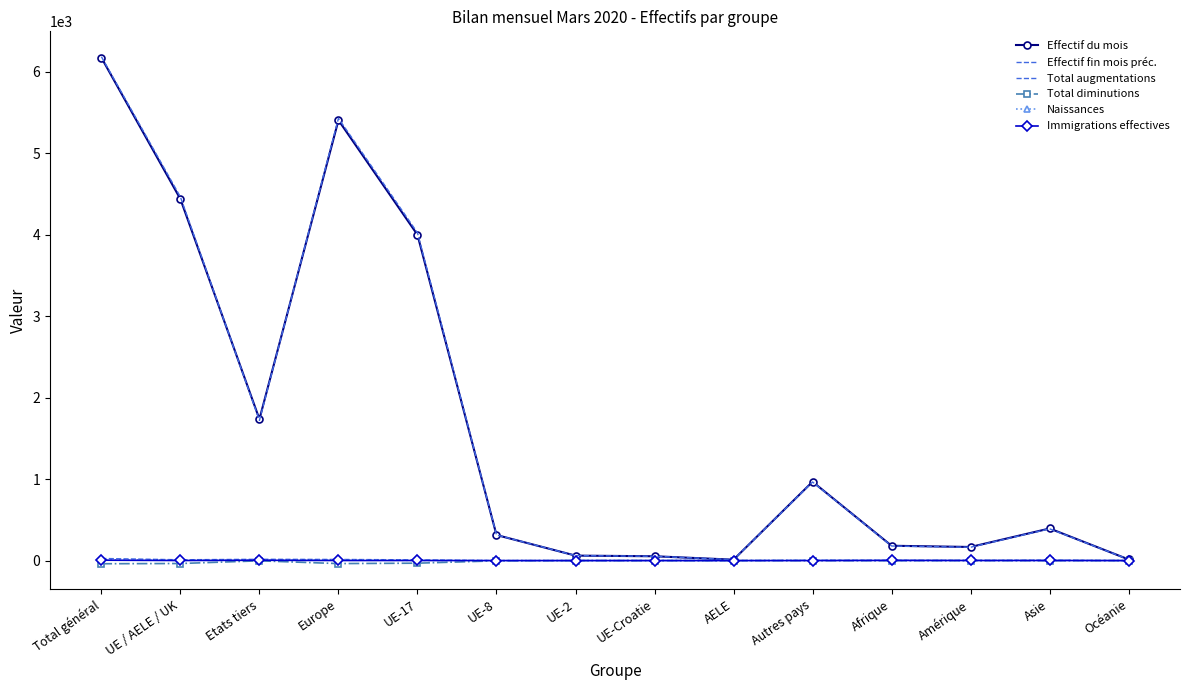

How many data points in Effectif du mois are less than 394?

7